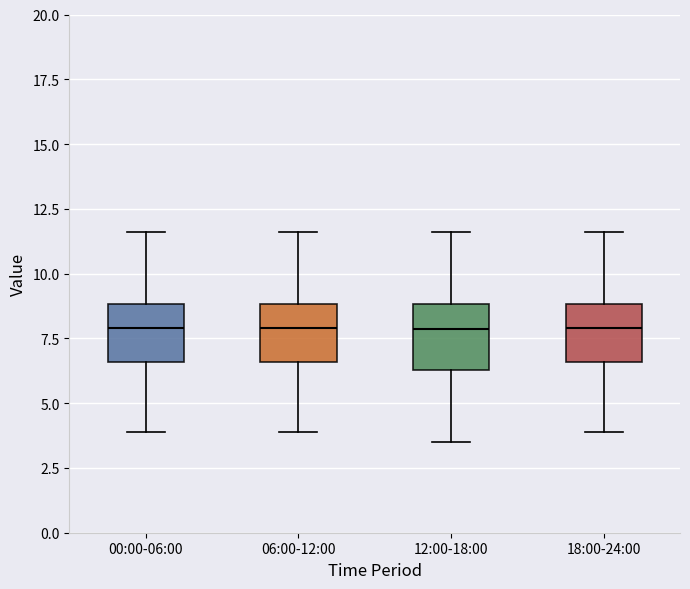

Where is the upper edge of the box for 12:00-18:00 on the y-axis? The values are not printed on the chart, so give them approximately, as read against the axis.

9.0